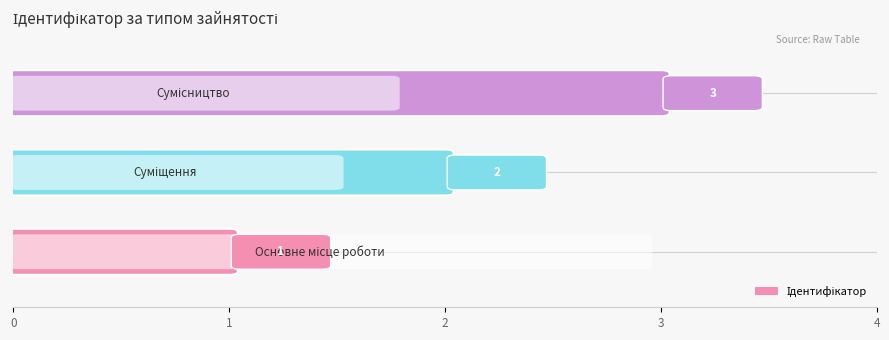

What is the ratio of the value at Суміщення to the value at Основне місце роботи?

2.0